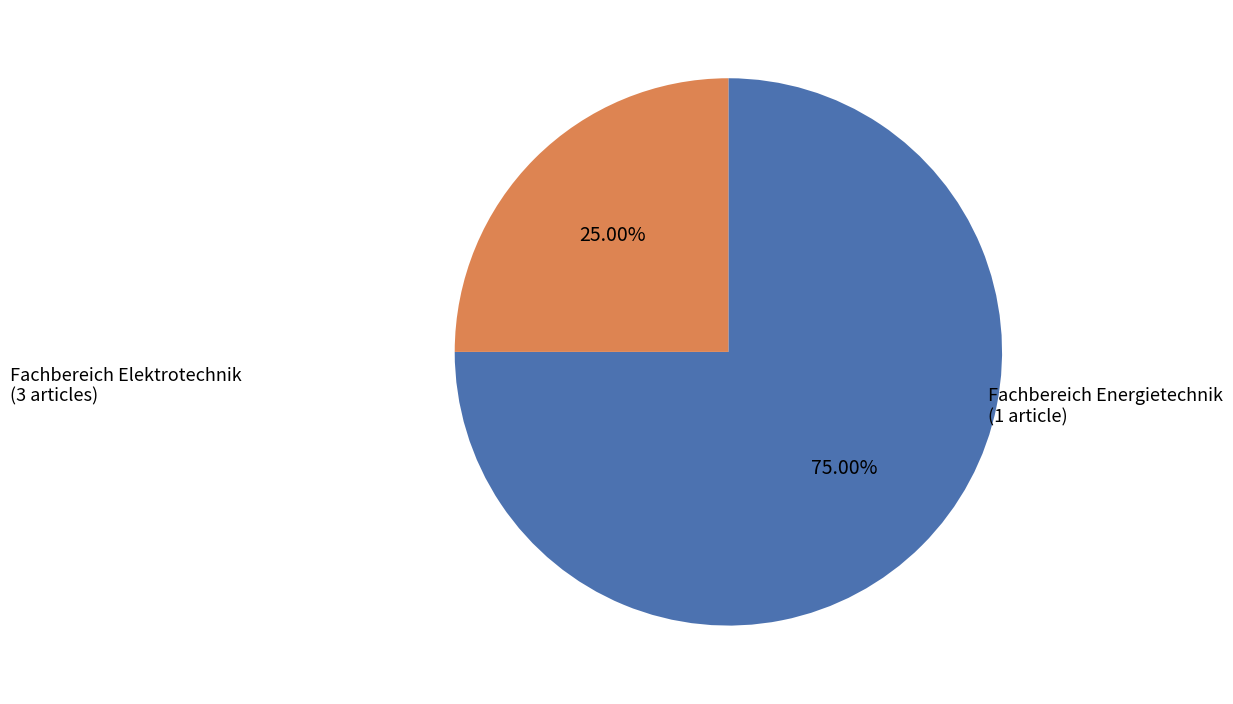

Is there any slice that represents more than half of the pie?

Yes